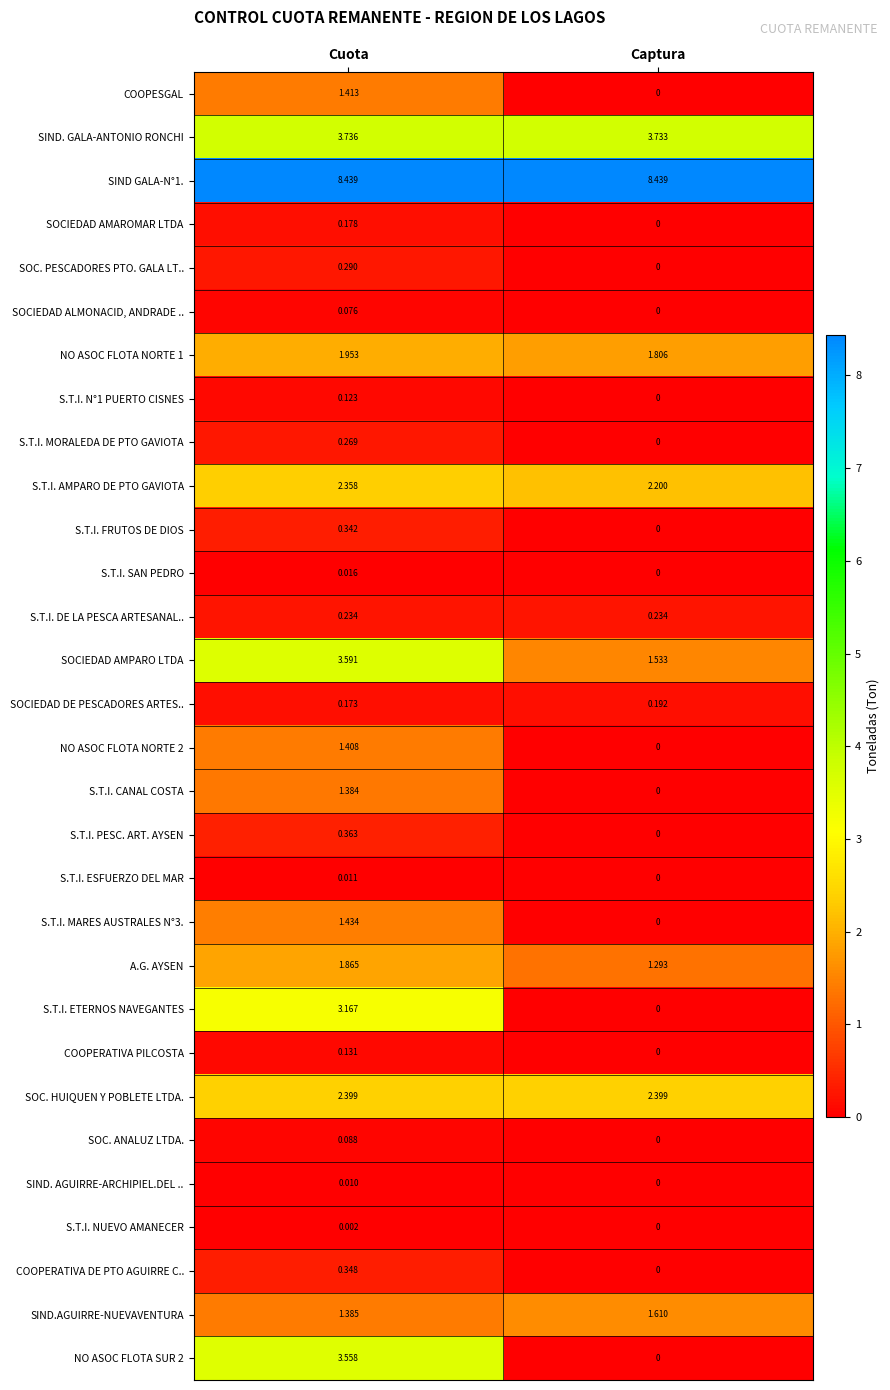

At which label does SIND.AGUIRRE-NUEVAVENTURA reach its minimum?

Cuota